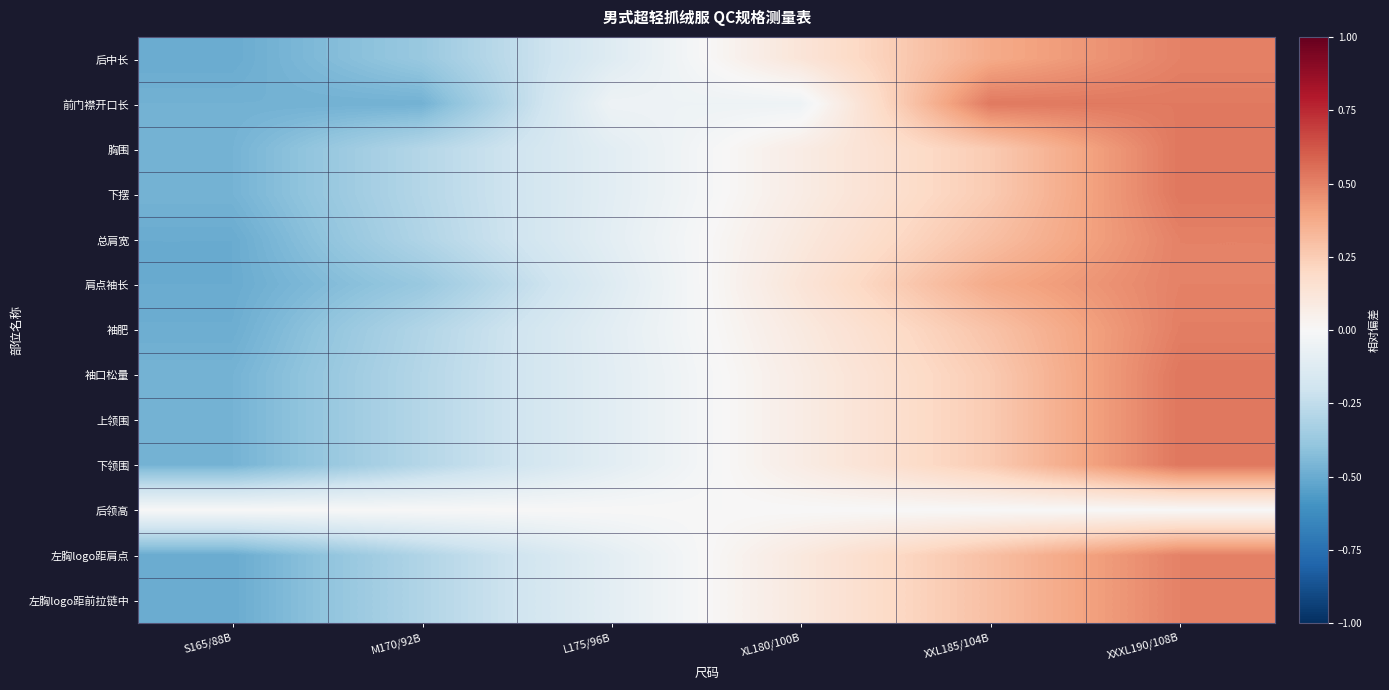

Reading left to right, extract all data points from this chart.

后中长: S165/88B=-0.5	M170/92B=-0.4	L175/96B=-0.1	XL180/100B=0.1	XXL185/104B=0.4	XXXL190/108B=0.5
前门襟开口长: S165/88B=-0.5	M170/92B=-0.5	L175/96B=-0.0	XL180/100B=-0.0	XXL185/104B=0.5	XXXL190/108B=0.5
胸围: S165/88B=-0.5	M170/92B=-0.3	L175/96B=-0.1	XL180/100B=0.1	XXL185/104B=0.3	XXXL190/108B=0.5
下摆: S165/88B=-0.5	M170/92B=-0.3	L175/96B=-0.1	XL180/100B=0.1	XXL185/104B=0.3	XXXL190/108B=0.5
总肩宽: S165/88B=-0.5	M170/92B=-0.3	L175/96B=-0.1	XL180/100B=0.1	XXL185/104B=0.3	XXXL190/108B=0.5
肩点袖长: S165/88B=-0.5	M170/92B=-0.4	L175/96B=-0.1	XL180/100B=0.1	XXL185/104B=0.4	XXXL190/108B=0.5
袖肥: S165/88B=-0.5	M170/92B=-0.3	L175/96B=-0.1	XL180/100B=0.1	XXL185/104B=0.3	XXXL190/108B=0.5
袖口松量: S165/88B=-0.5	M170/92B=-0.3	L175/96B=-0.1	XL180/100B=0.1	XXL185/104B=0.3	XXXL190/108B=0.5
上领围: S165/88B=-0.5	M170/92B=-0.3	L175/96B=-0.1	XL180/100B=0.1	XXL185/104B=0.3	XXXL190/108B=0.5
下领围: S165/88B=-0.5	M170/92B=-0.3	L175/96B=-0.1	XL180/100B=0.1	XXL185/104B=0.3	XXXL190/108B=0.5
后领高: S165/88B=0.0	M170/92B=0.0	L175/96B=0.0	XL180/100B=0.0	XXL185/104B=0.0	XXXL190/108B=0.0
左胸logo距肩点: S165/88B=-0.5	M170/92B=-0.3	L175/96B=-0.1	XL180/100B=0.1	XXL185/104B=0.3	XXXL190/108B=0.5
左胸logo距前拉链中: S165/88B=-0.5	M170/92B=-0.3	L175/96B=-0.1	XL180/100B=0.1	XXL185/104B=0.3	XXXL190/108B=0.5